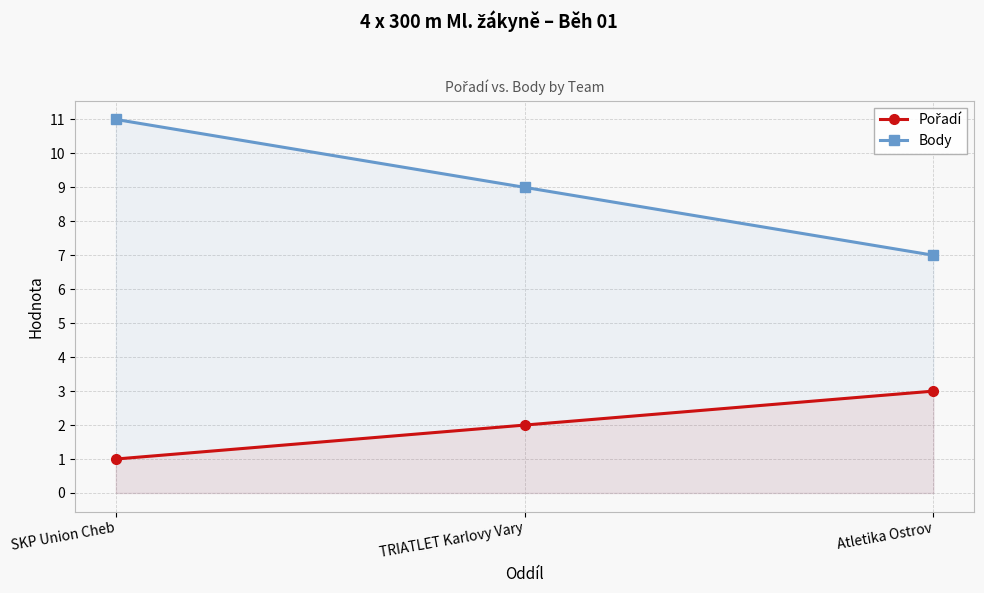

True or false: Body has a value of 15 at TRIATLET Karlovy Vary.

False